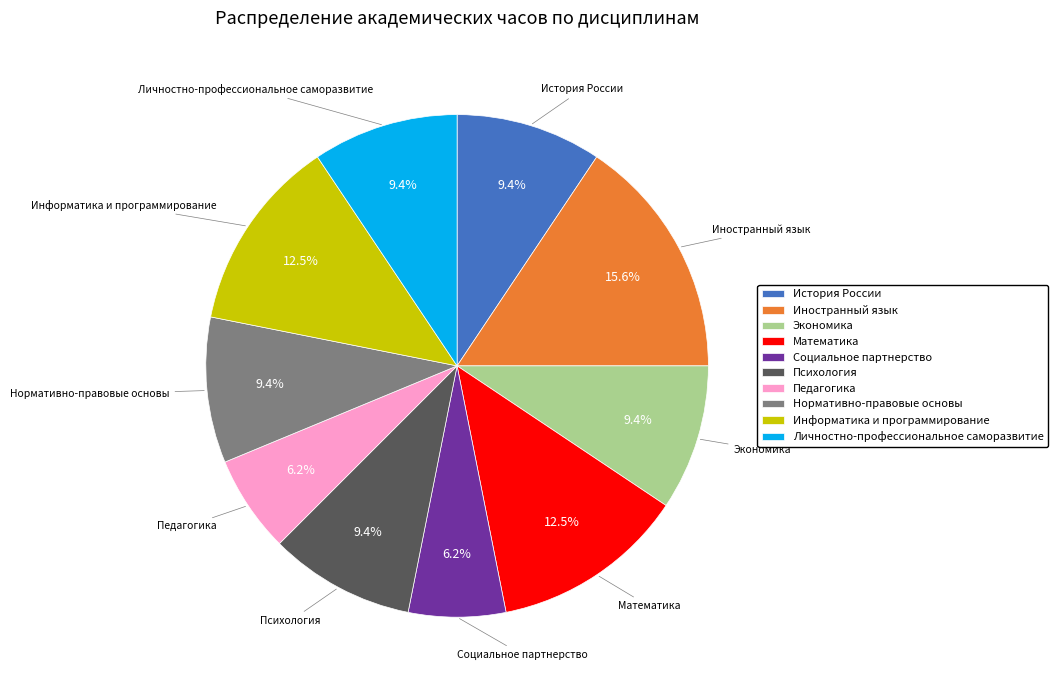

What is the ratio of the value at История России to the value at Экономика?

1.0